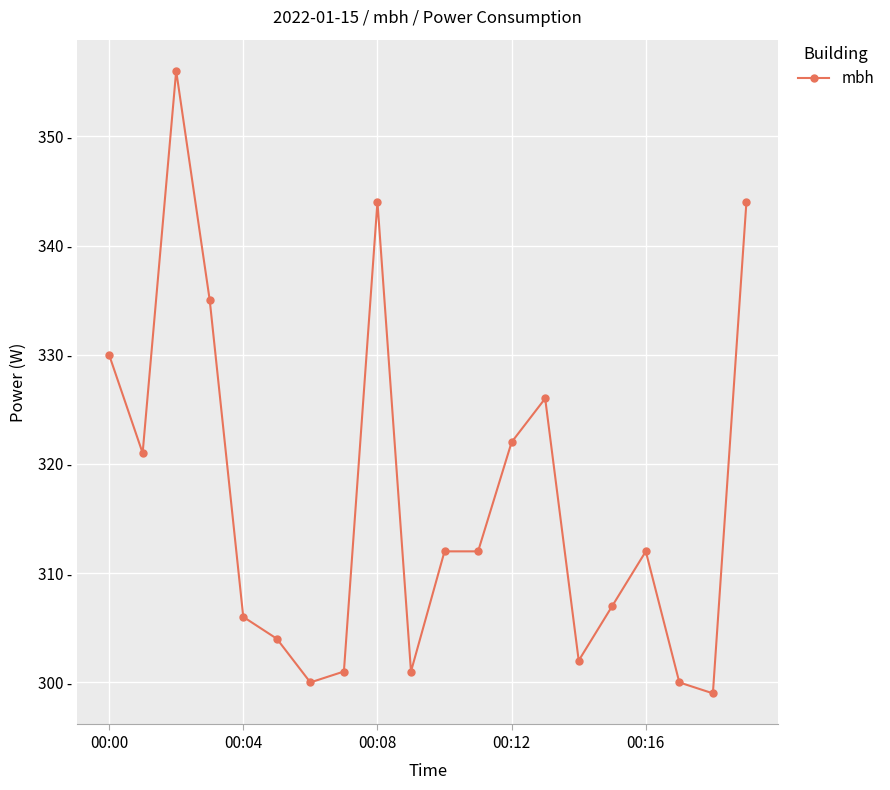

Does the chart have visible grid lines?

Yes